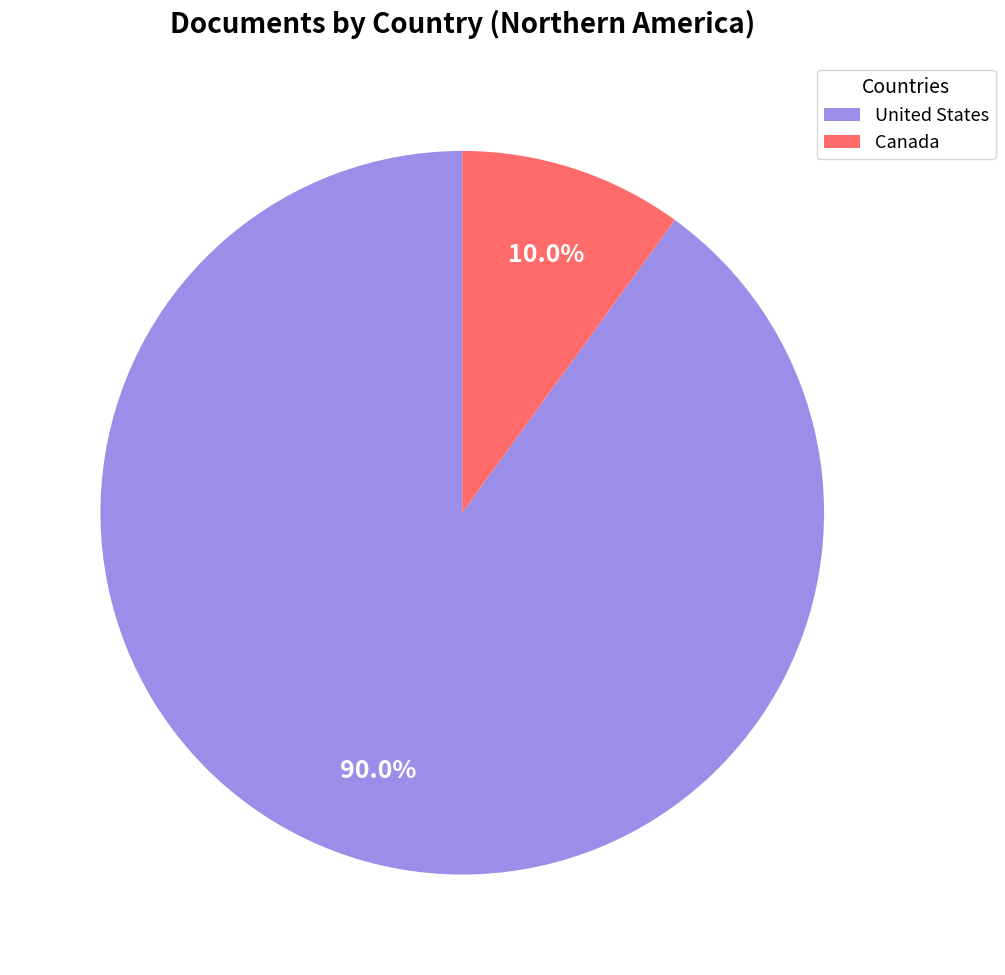

What is the smallest slice in the pie chart?

Canada